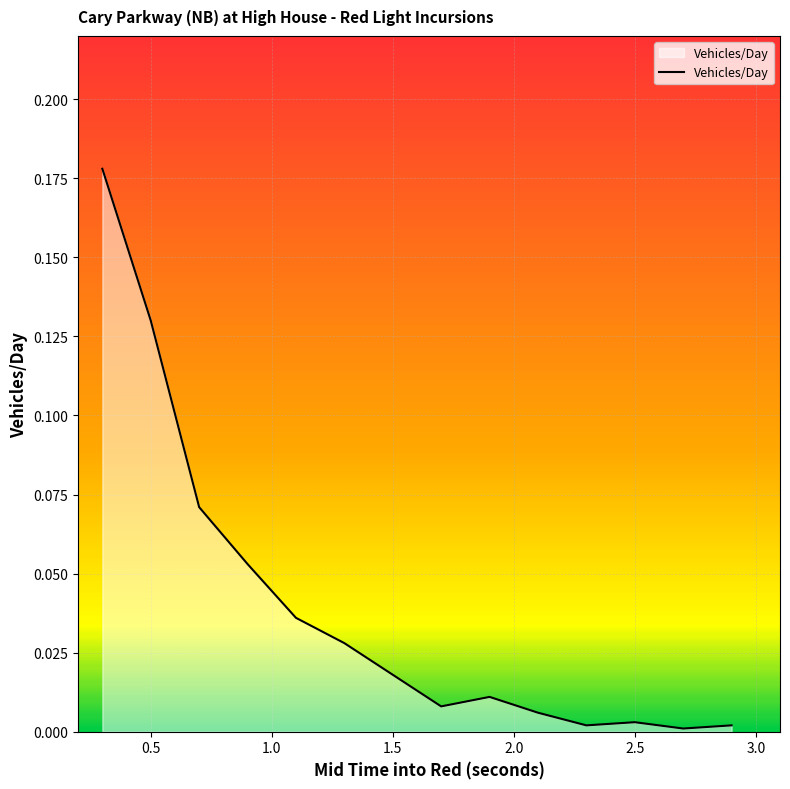

Does the chart have visible grid lines?

Yes